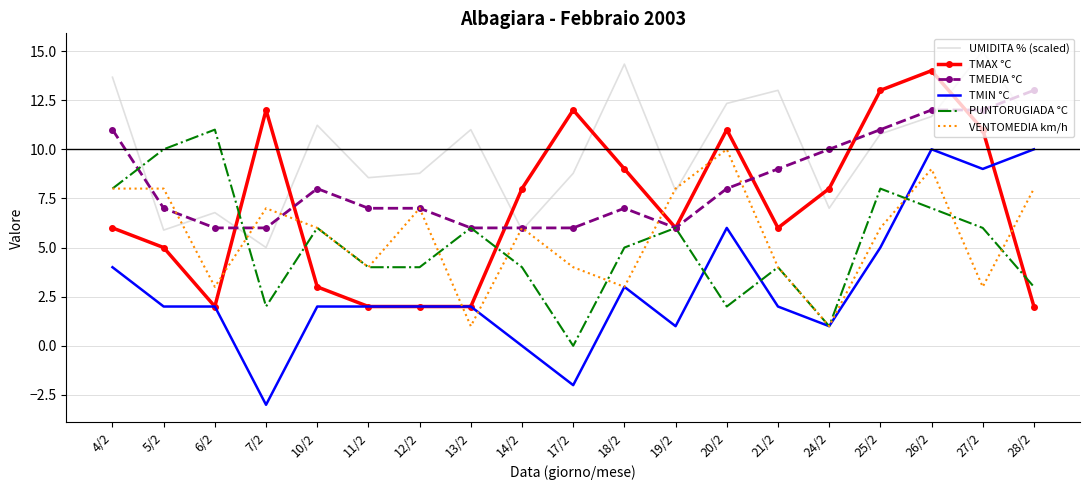

The value of TMAX °C at 18/2 is 15.9. True or false?

False